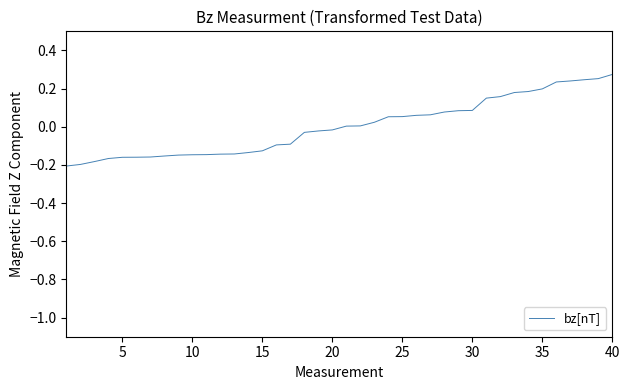

How many lines are shown in the chart?

1